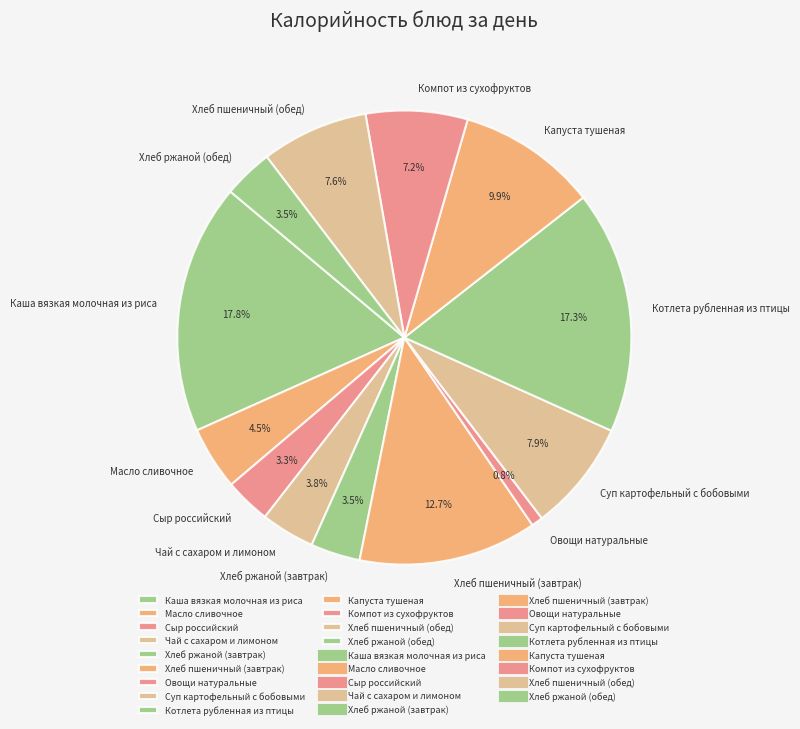

The Каша вязкая молочная из риса slice represents 11% of the pie. True or false?

False